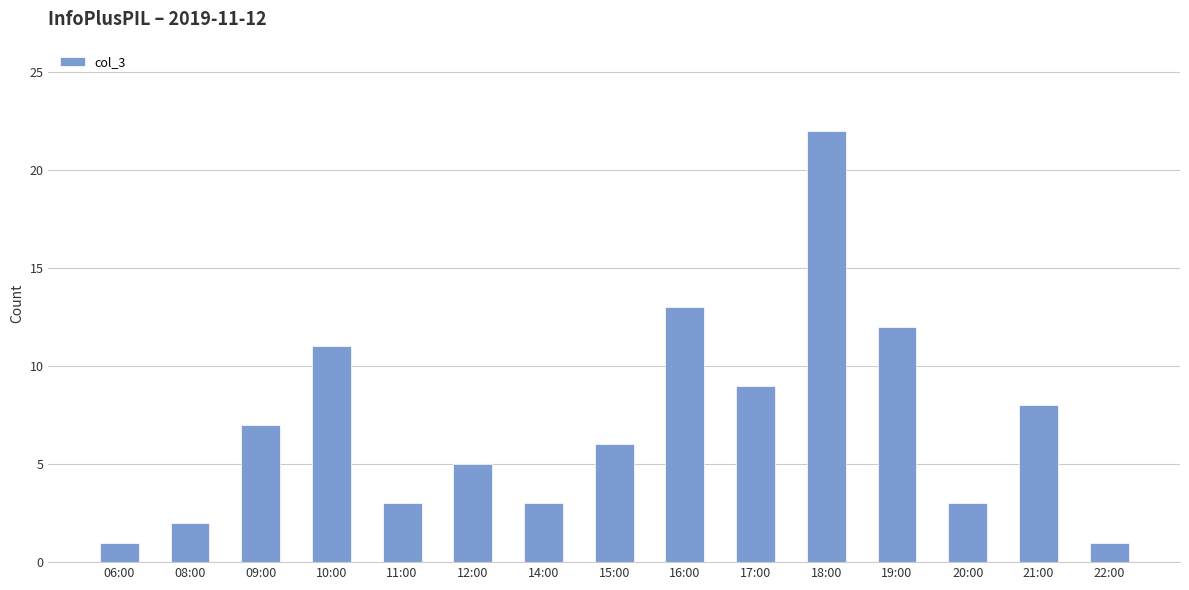

Which category has the highest value across all series?

18:00